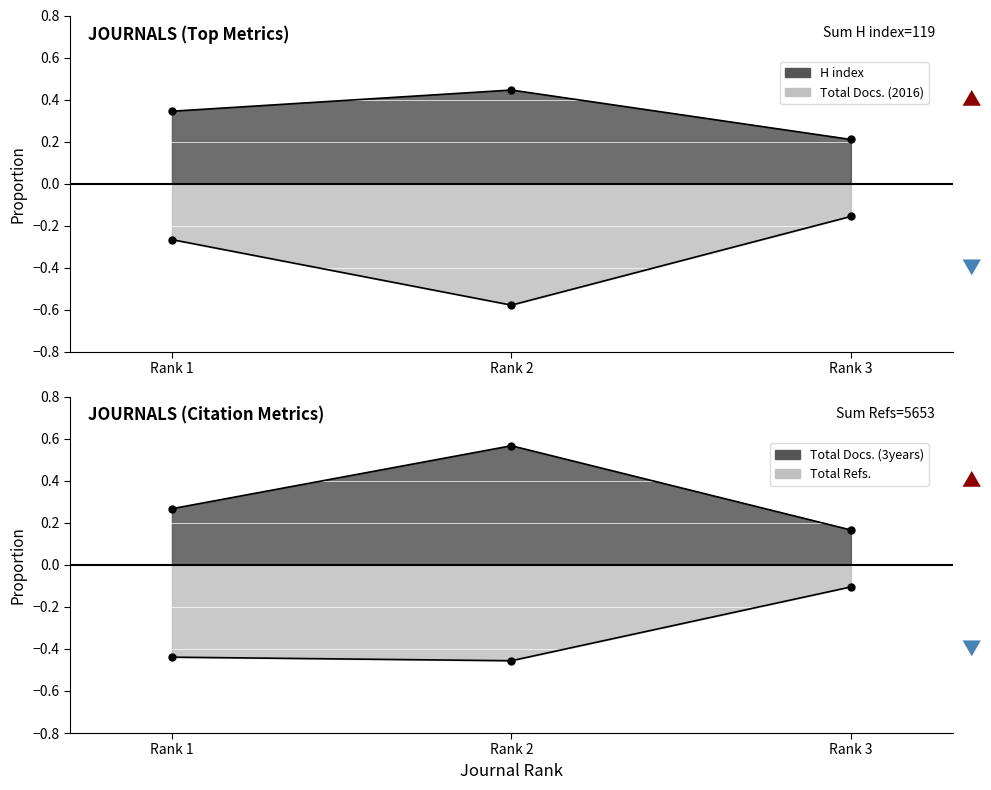

What is the minimum value for Total Docs. (3years)?

0.2